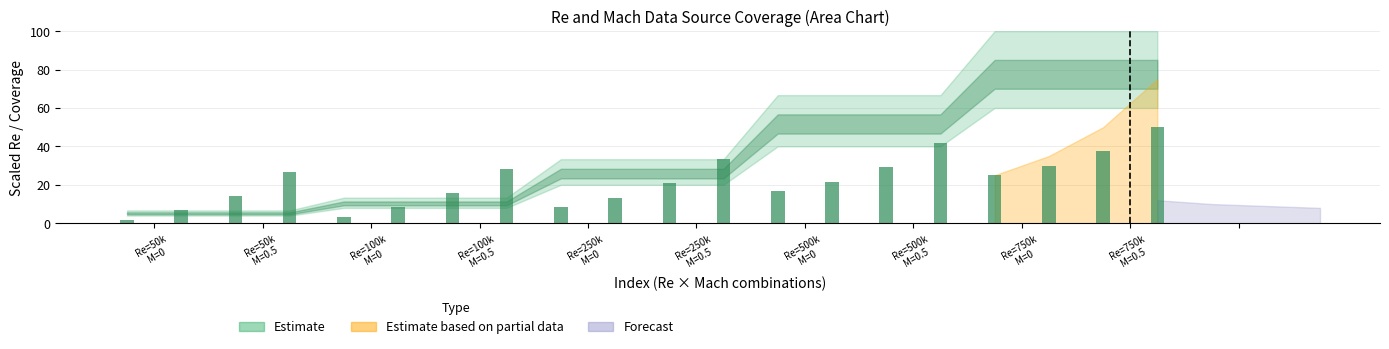

What is the average value?

21.6